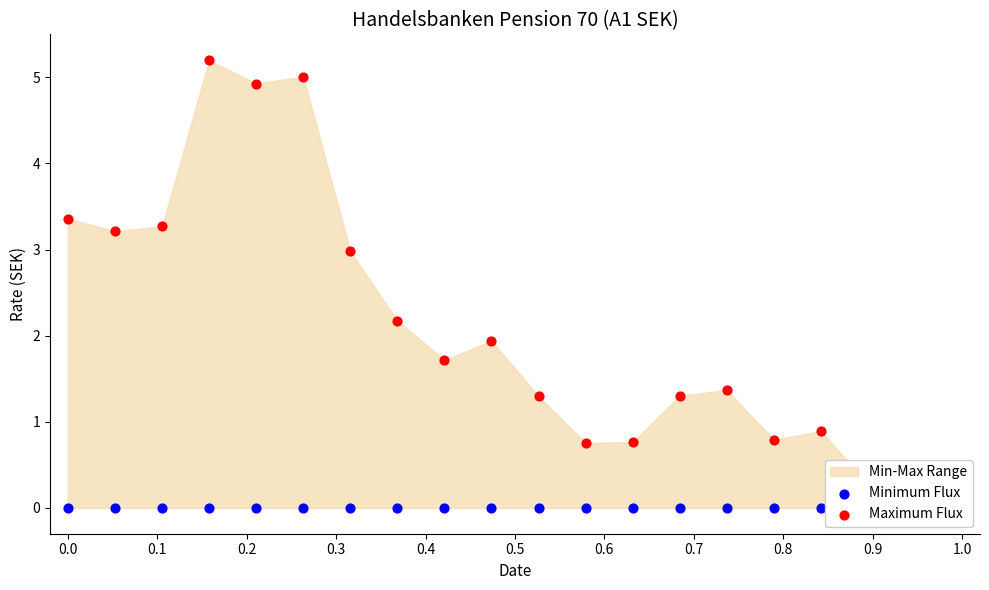

Which series reaches the minimum Y coordinate?

Minimum Flux